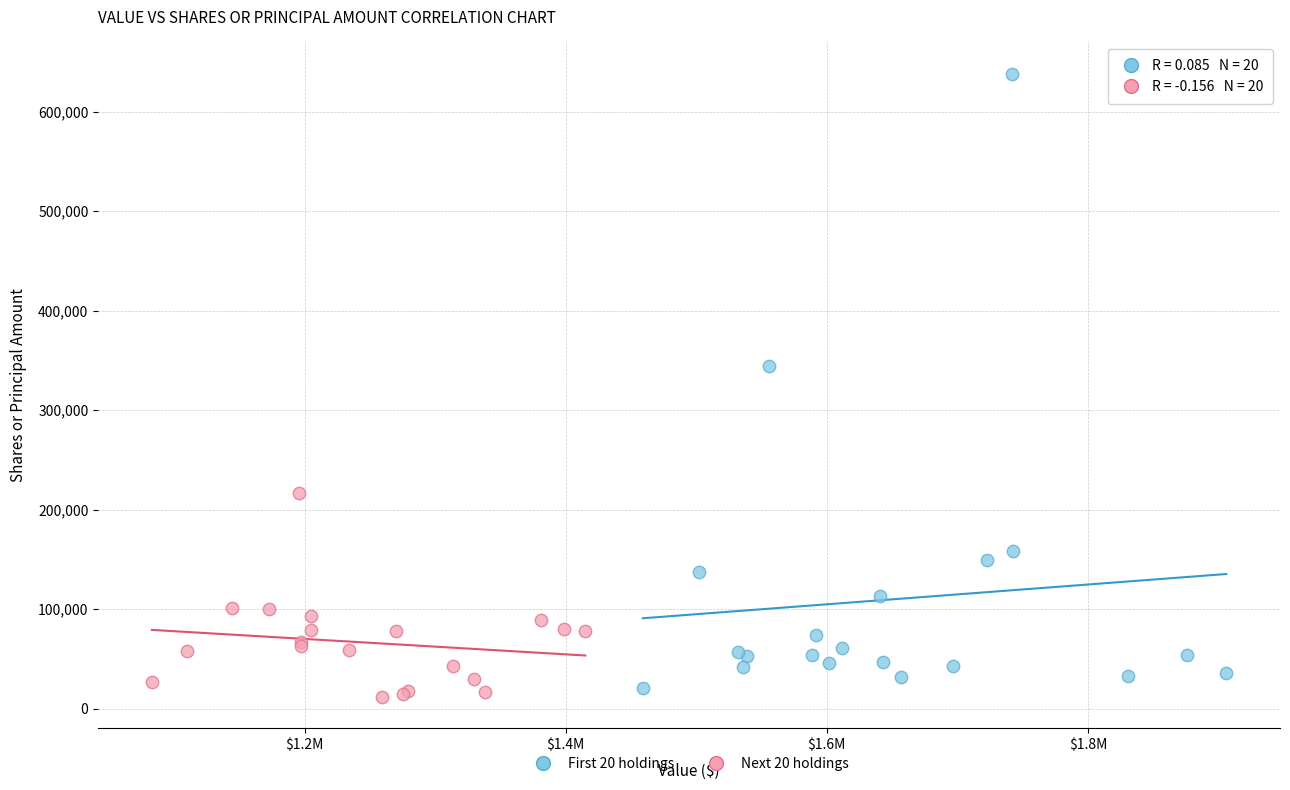

Which series has the widest spread of Y values?

First 20 holdings